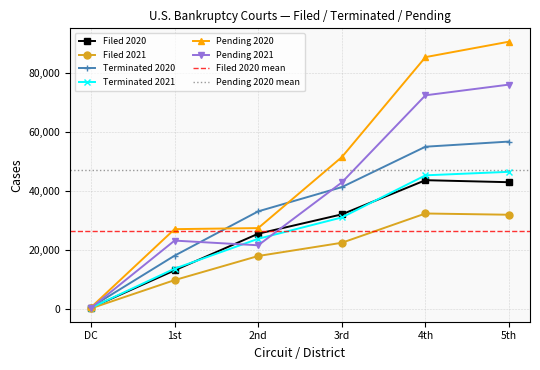

How many interior local peaks does the Filed 2021 series have?

1